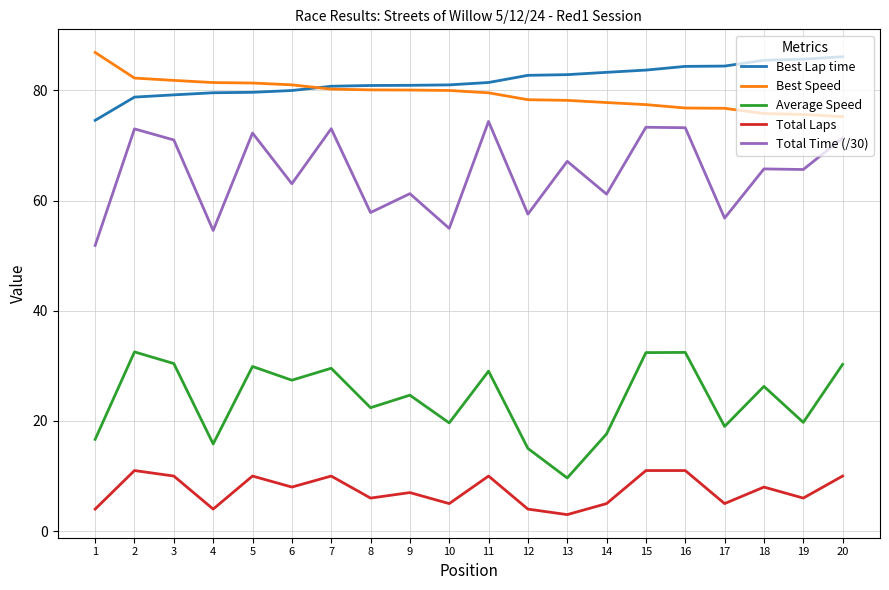

True or false: Total Time (/30) and Best Speed cross at least once.

False